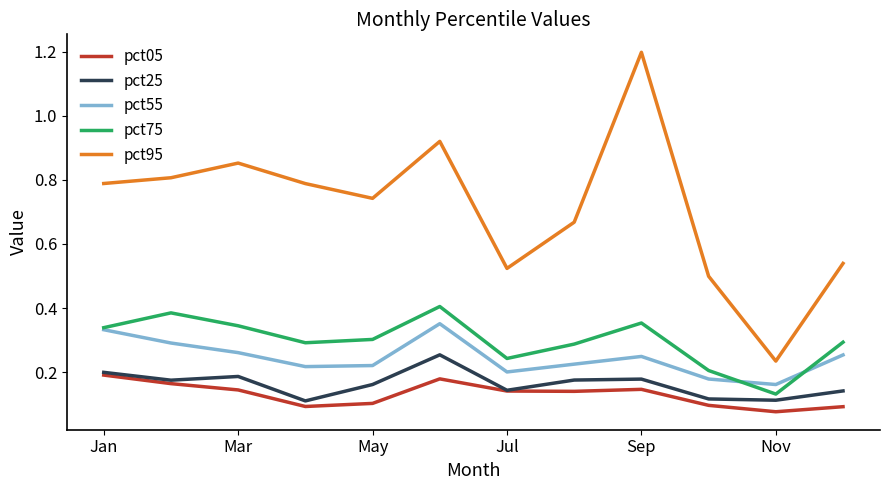

Does the chart have visible grid lines?

No